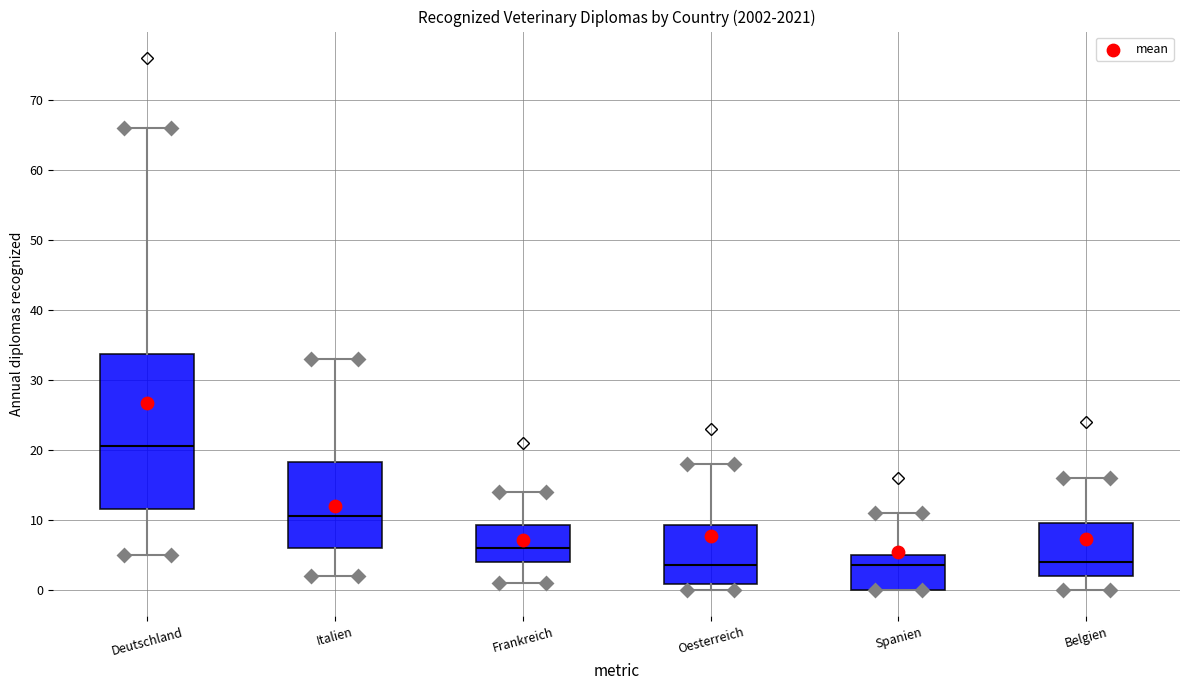

Reading left to right, transcribe this box plot: for each box, give where its median line is, the range the box spans, and where its two whiskers end, as read against the y-axis. The values are not printed on the chart, so give them approximately, as read against the axis.

Deutschland: median 21, box 12 to 34, whiskers 5 to 66
Italien: median 11, box 6 to 18, whiskers 2 to 33
Frankreich: median 6, box 4 to 9, whiskers 1 to 14
Oesterreich: median 4, box 1 to 9, whiskers 0 to 18
Spanien: median 4, box 0 to 5, whiskers 0 to 11
Belgien: median 4, box 2 to 10, whiskers 0 to 16